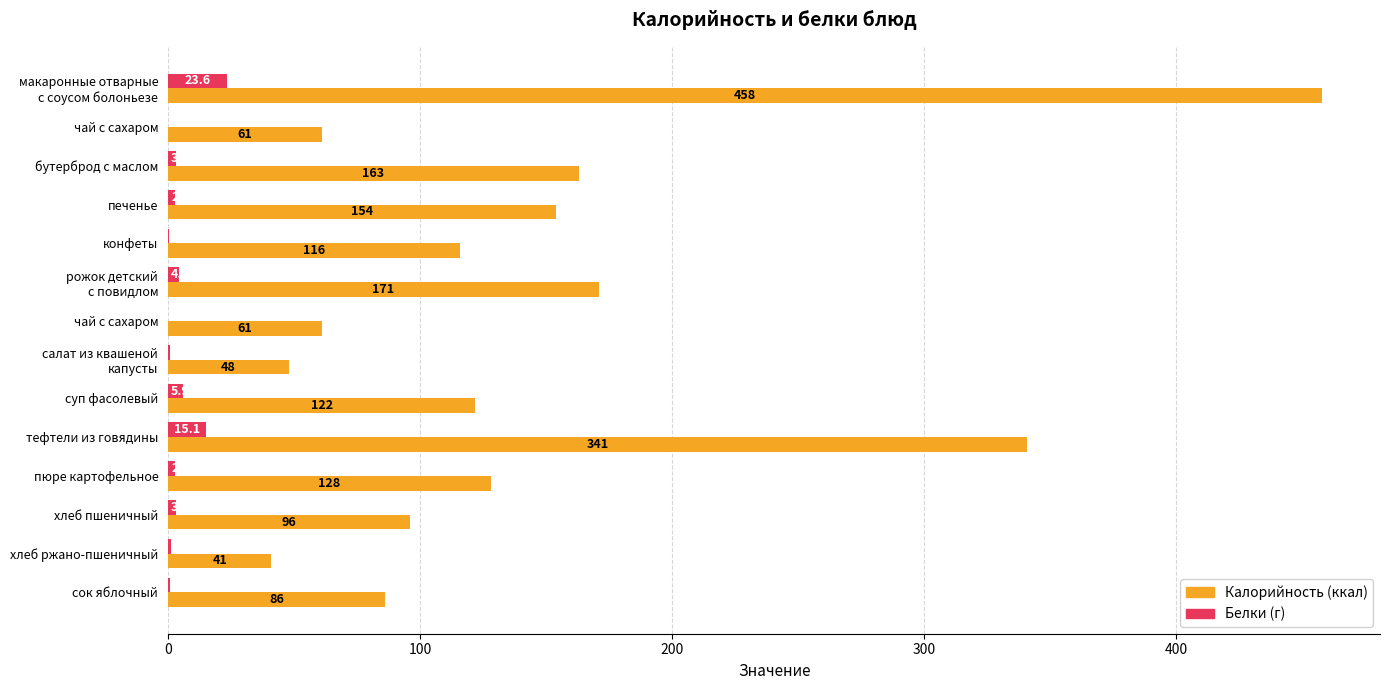

Count the number of data series in this chart.

2